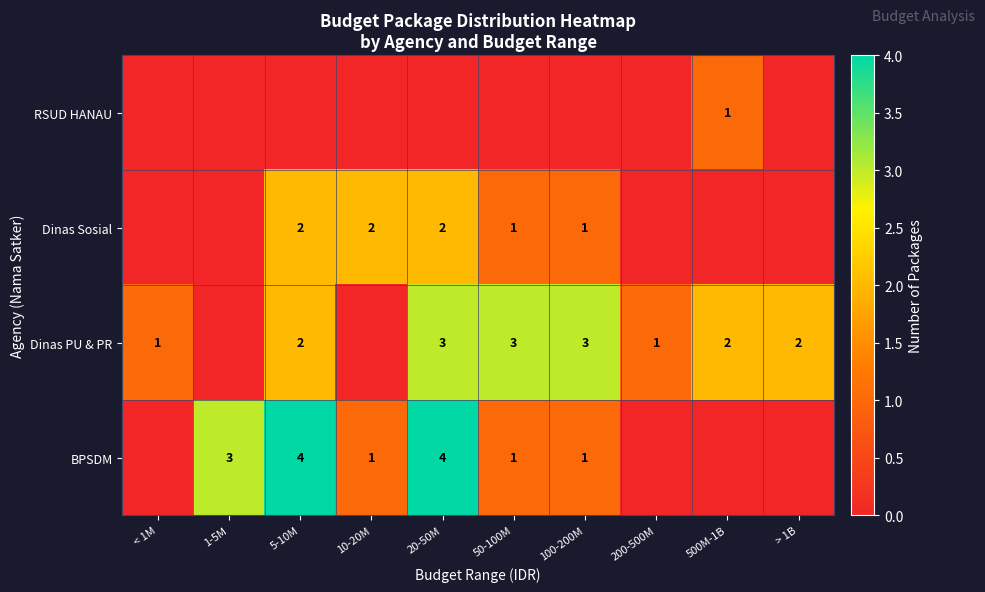

The value of Dinas PU & PR at 500M-1B is 2. True or false?

True